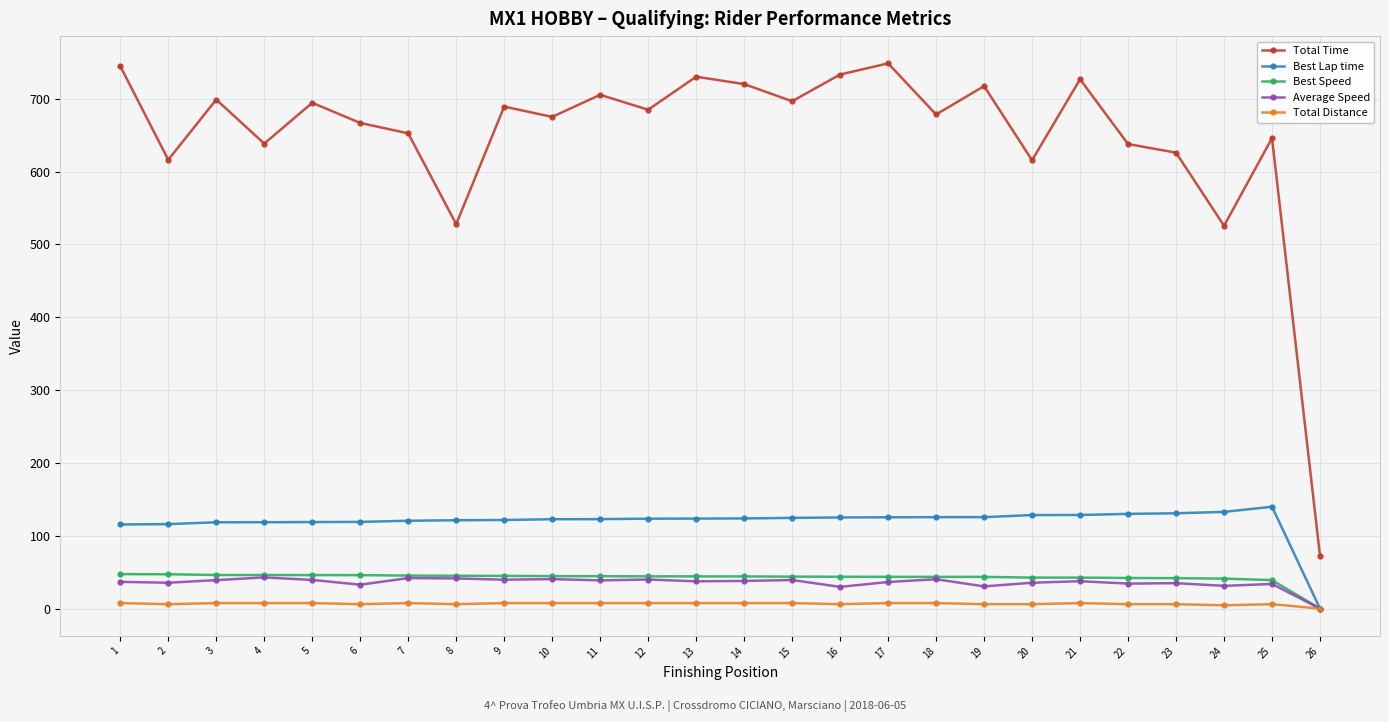

What is the value of the Total Distance point at the 7th from the left?

7.6